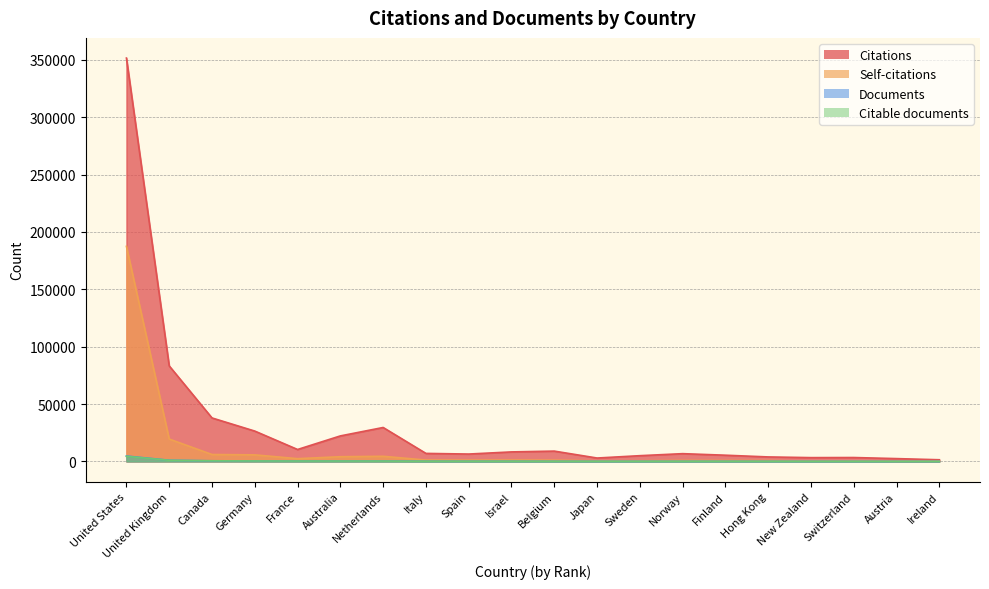

Is it true that Citations equals 13037 at Belgium?

False